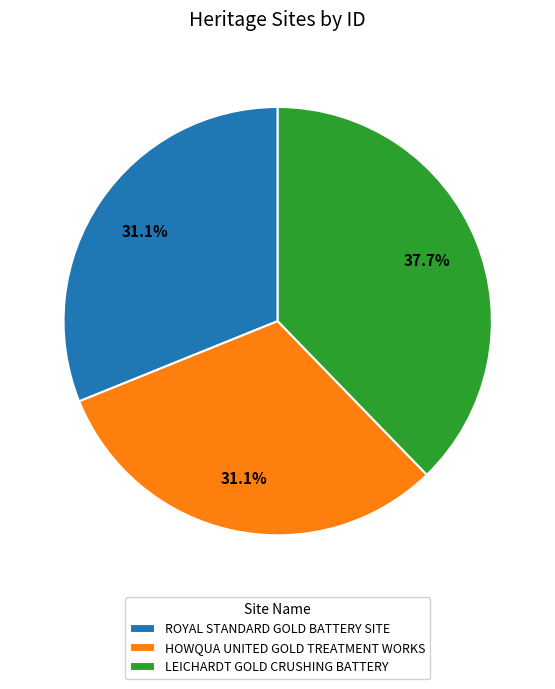

To the nearest percent, what portion does ROYAL STANDARD GOLD BATTERY SITE represent?

31%